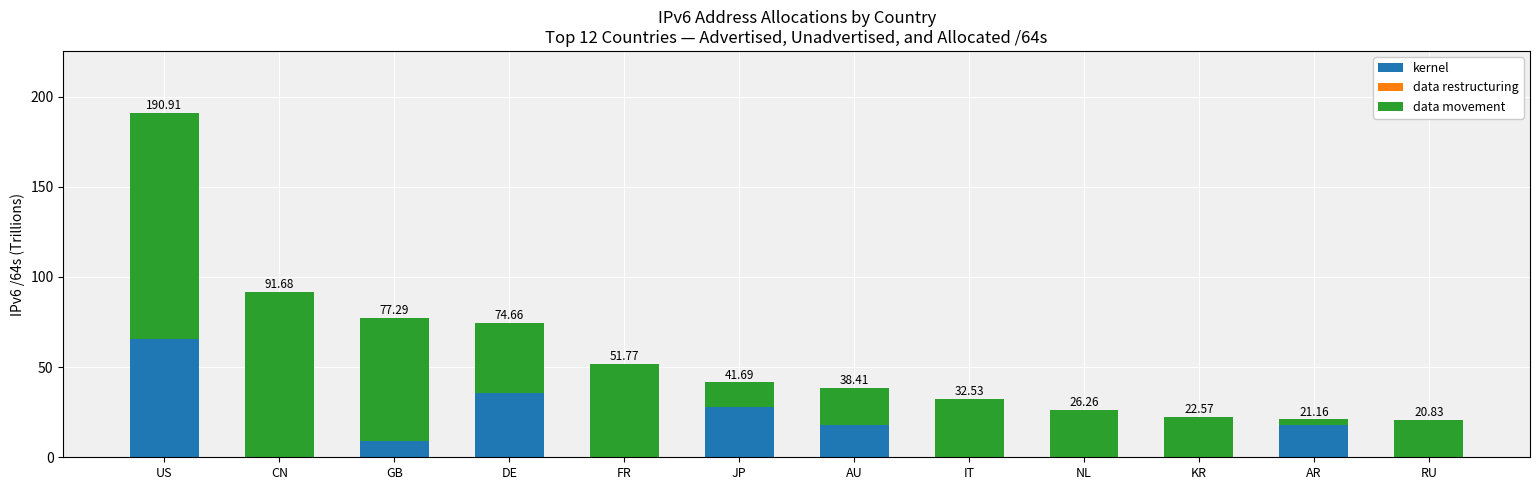

Does the chart contain stacked bars?

Yes